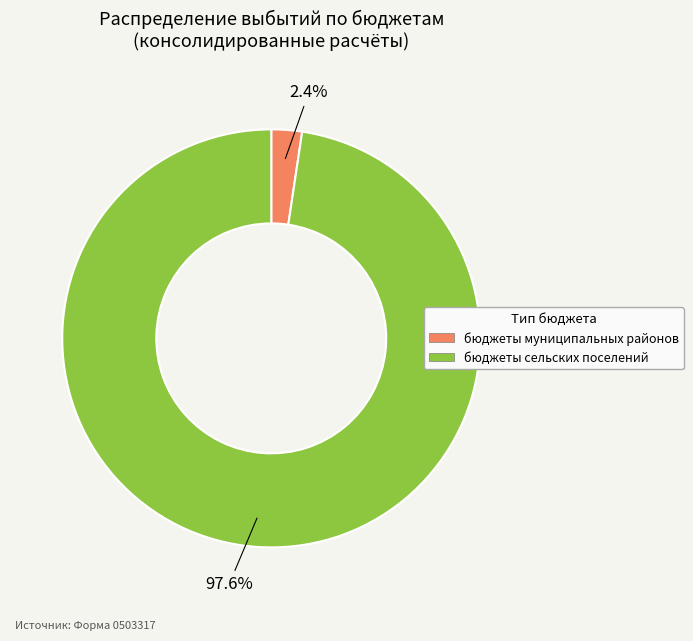

Which slice is the largest?

бюджеты сельских поселений